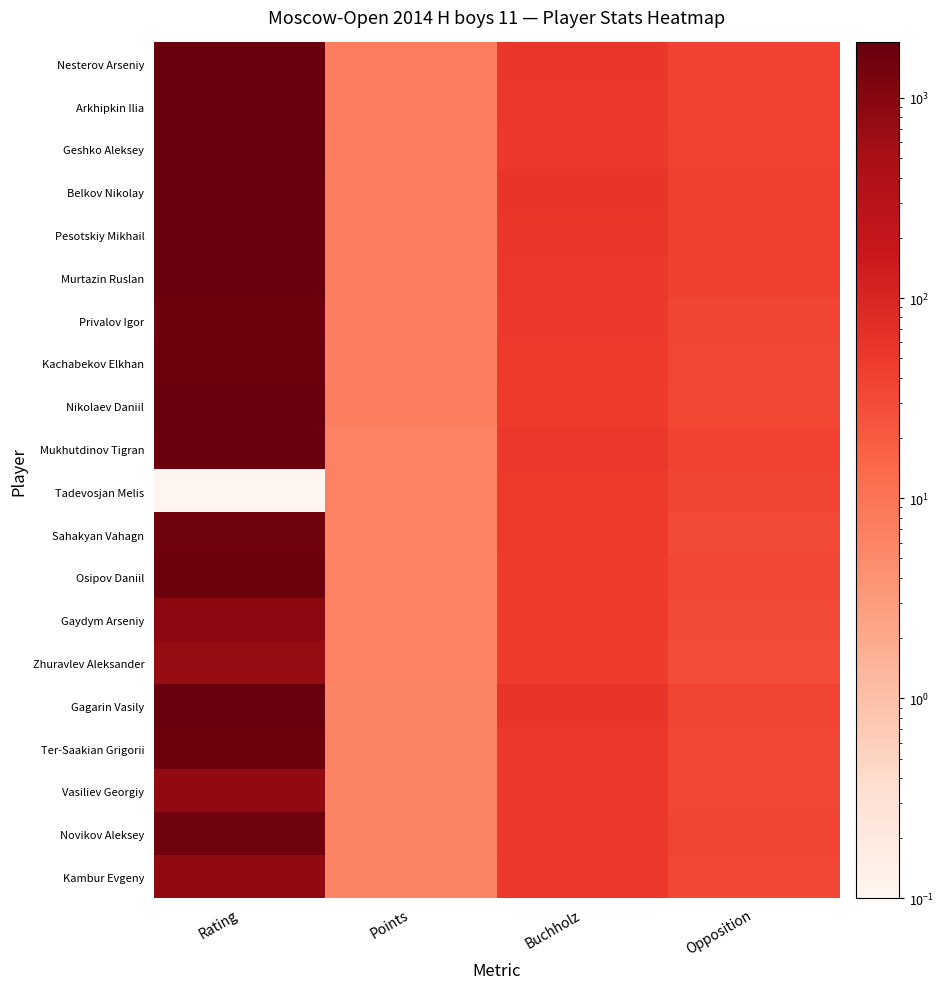

What is the sum of the Arkhipkin Ilia values at Opposition and Points?

45.0